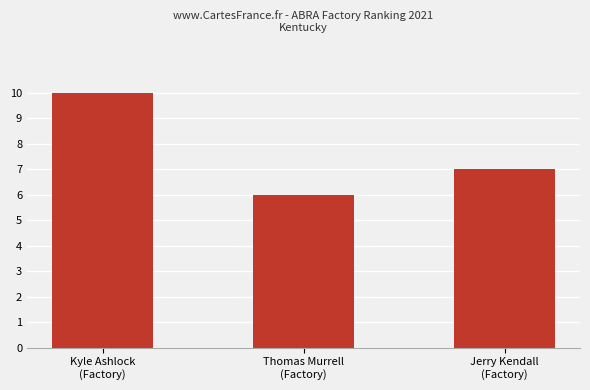

Reading left to right, list all the values displayed in this chart.

10	6	7